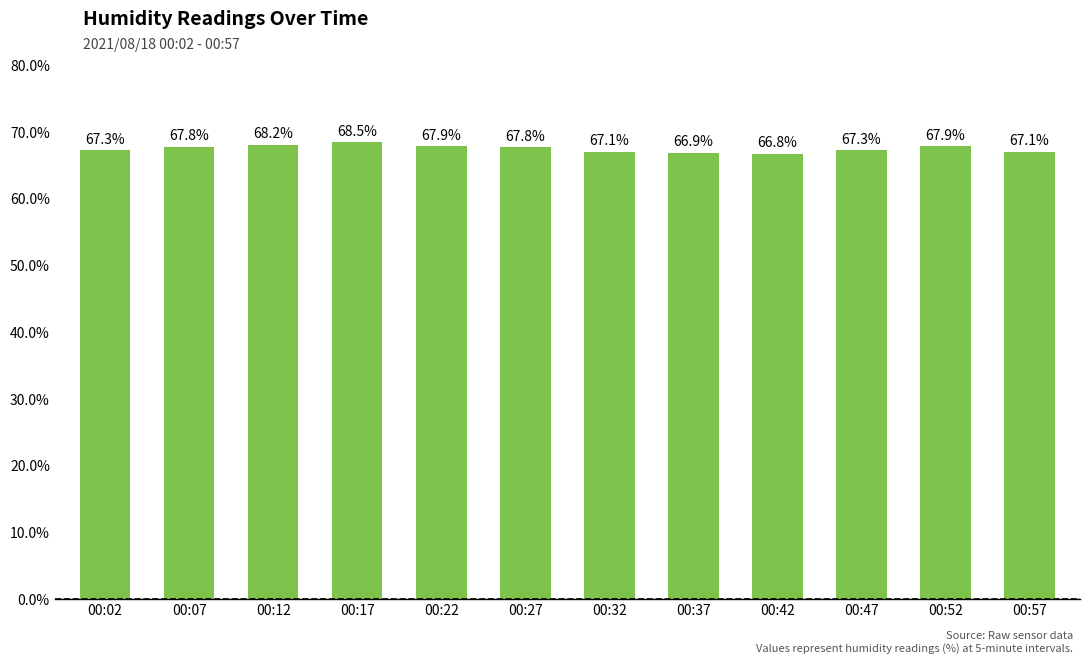

Which has a higher value, 00:12 or 00:17?

00:17